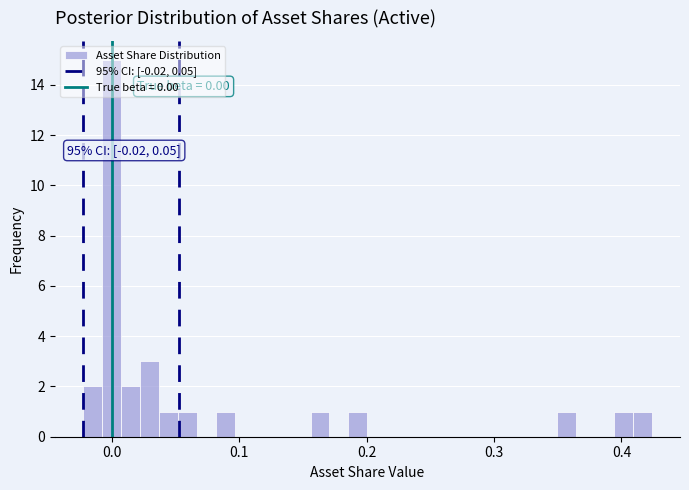

Around what value on the x-axis is the tallest bar? Give the approximate position of its centre, as read against the axis.

0.00